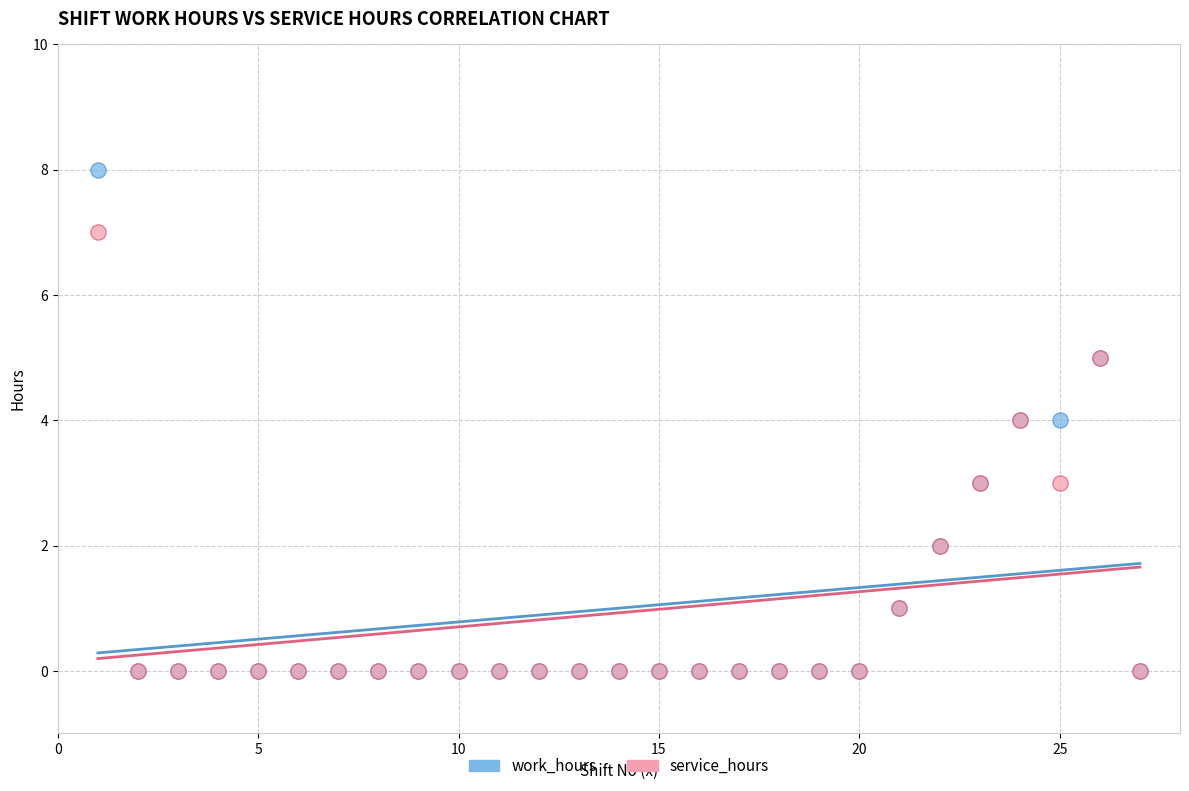

Which series contains the highest Y value?

work_hours